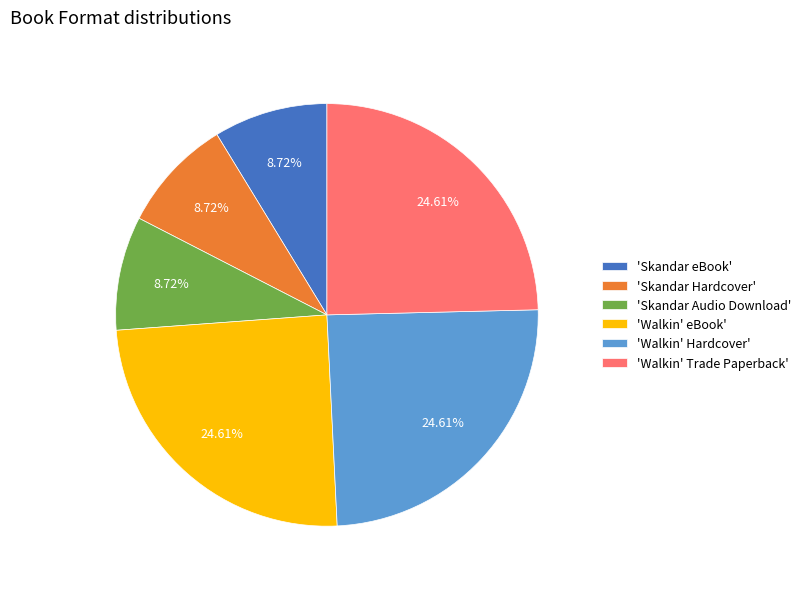

Approximately how many times larger is the value at 'Walkin' Trade Paperback' compared to 'Skandar Audio Download'?

2.8